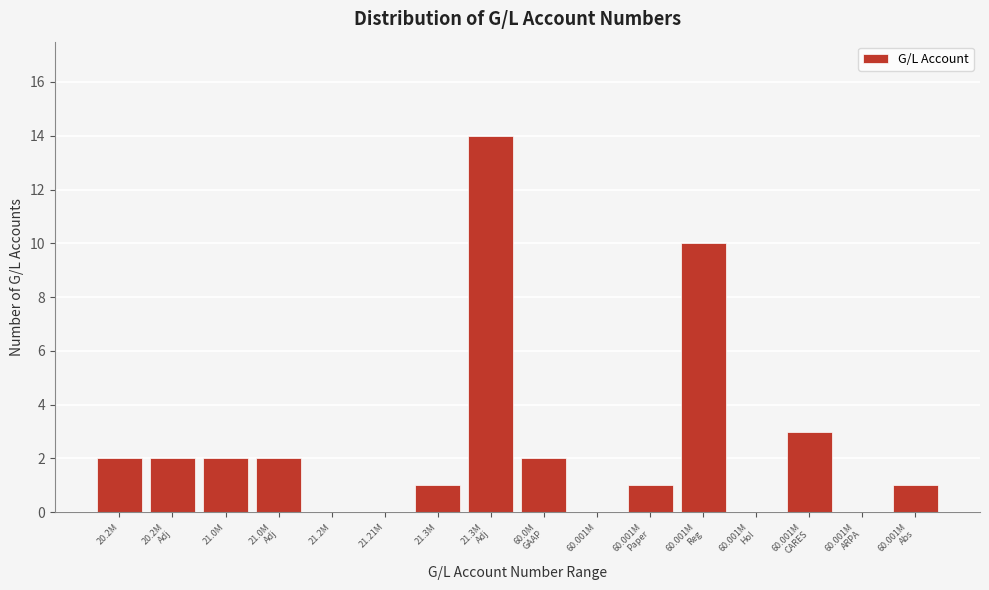

What is the greatest value displayed?

14